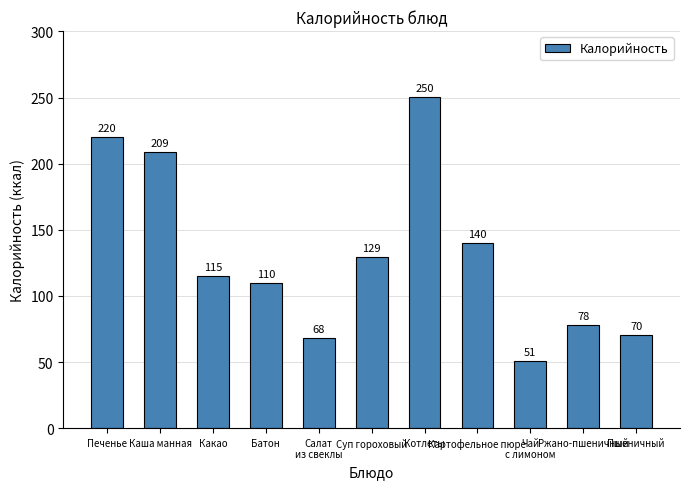

List the labels in order of value, largest first.

Котлеты, Печенье, Каша манная, Картофельное пюре, Суп гороховый, Какао, Батон, Ржано-пшеничный, Пшеничный, Салат
из свеклы, Чай
с лимоном